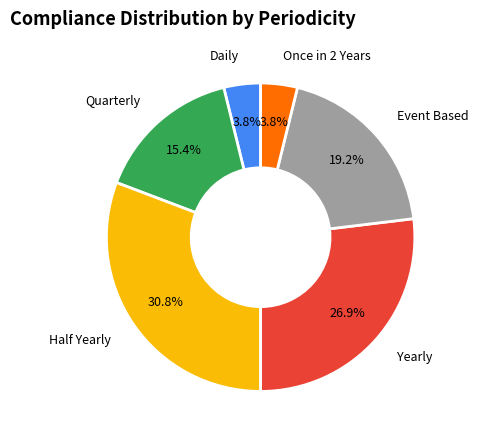

Combined, do Half Yearly and Quarterly account for over 50%?

No